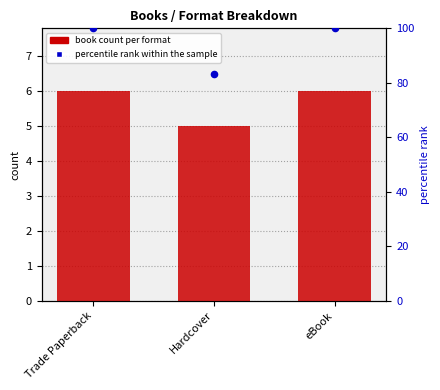

Which series has the largest total across all categories?

percentile rank within the sample